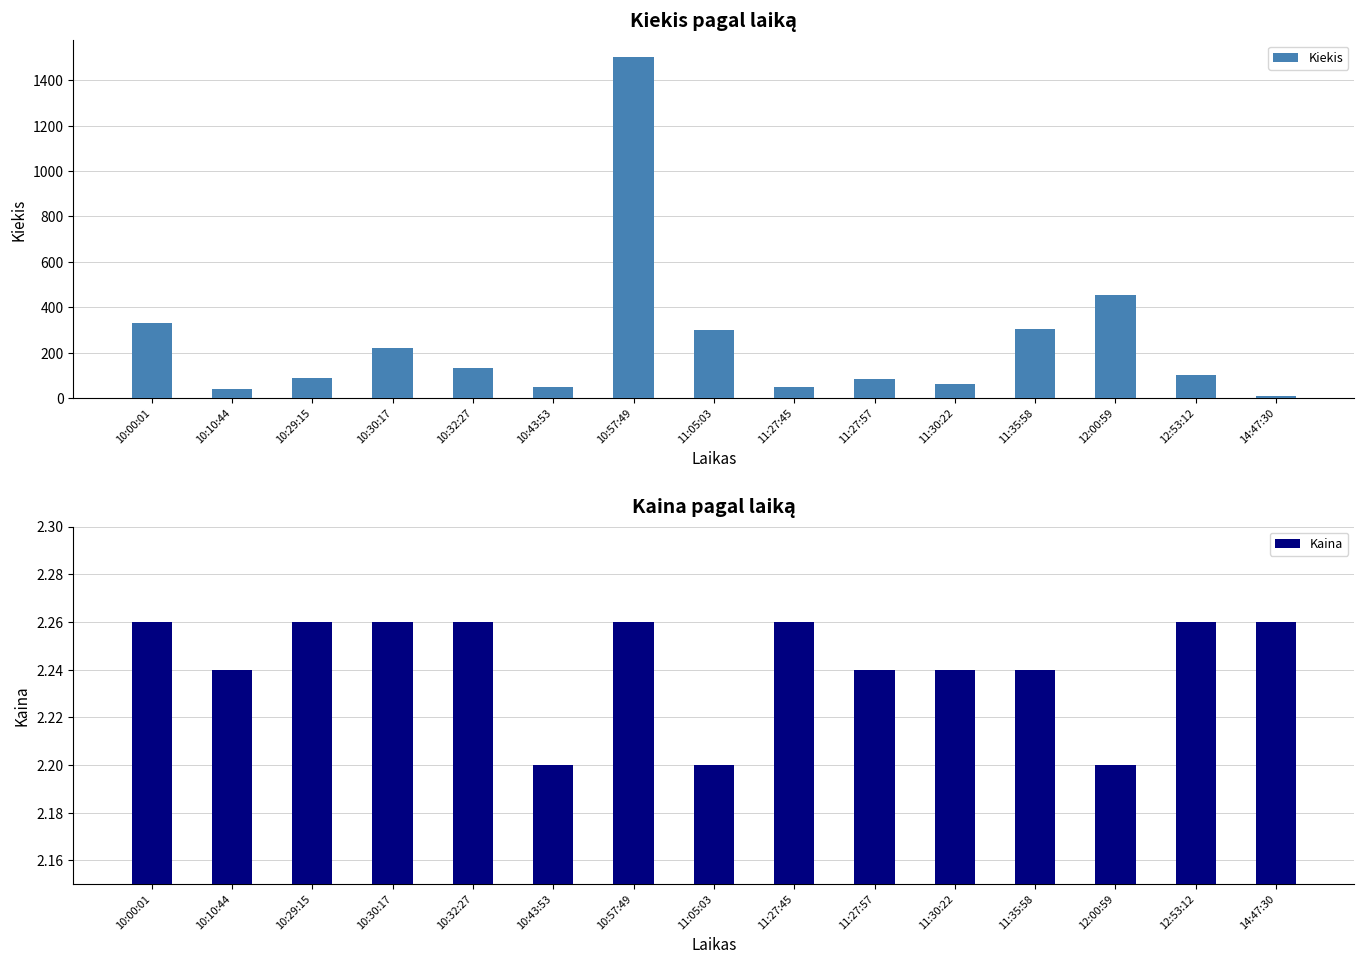

Read the Kaina value at 11:05:03.

2.2